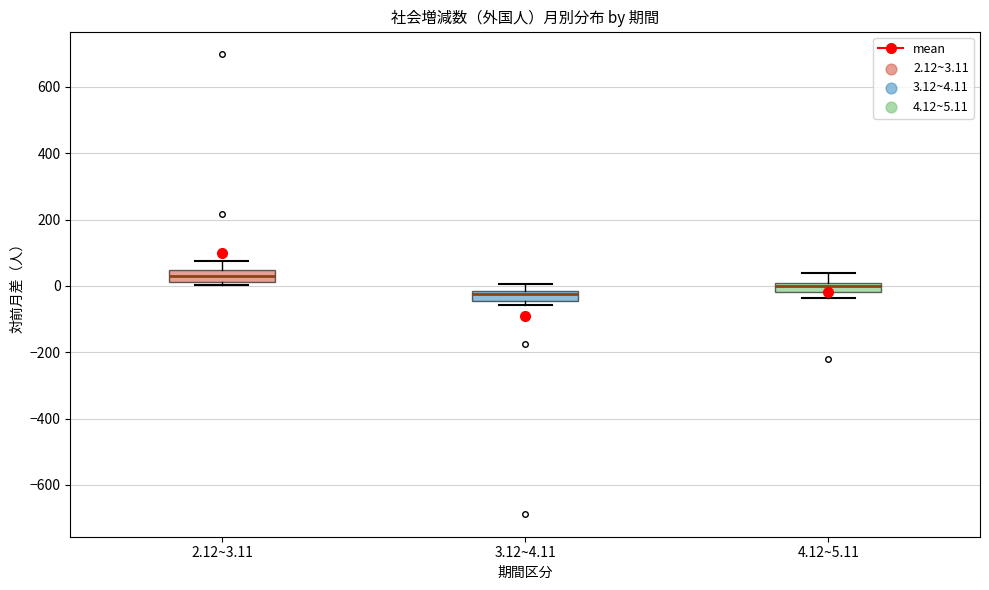

Which box's median line is the highest?

2.12~3.11